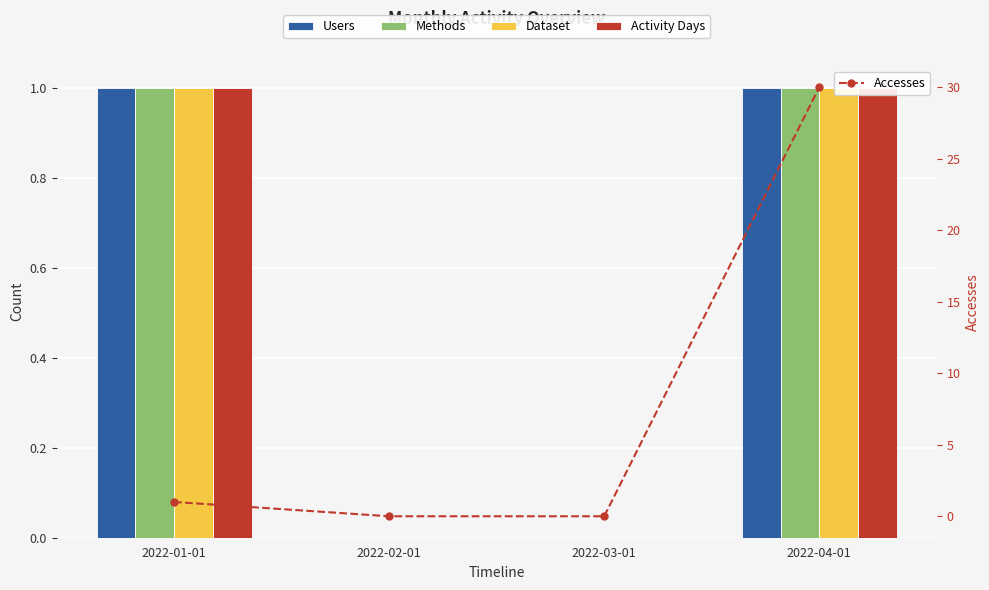

Which series has the largest total across all categories?

Accesses